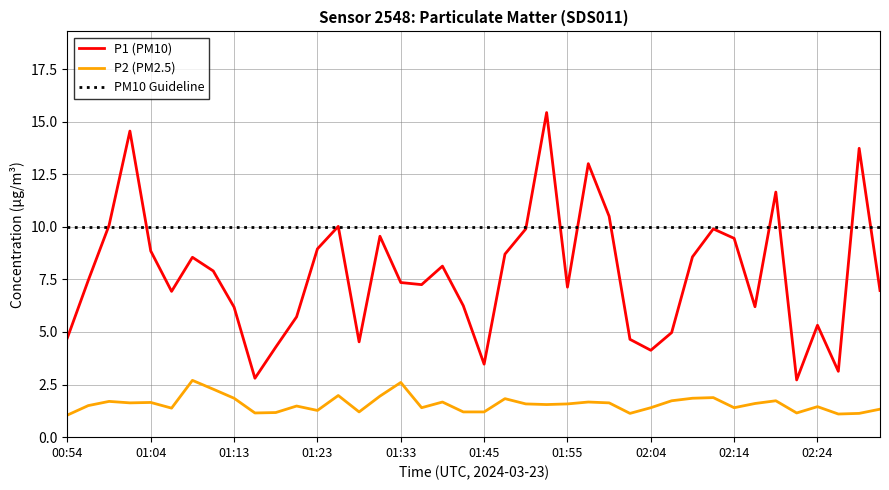

How many interior local peaks does the P1 series have?

11